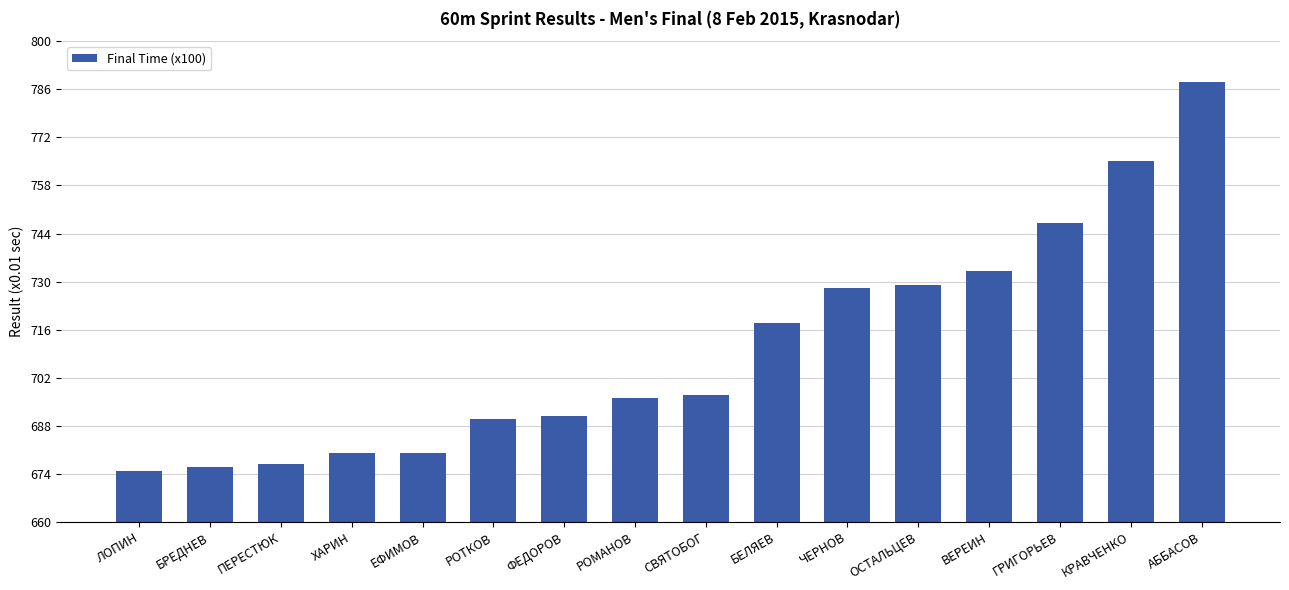

Which label corresponds to the largest value in the chart?

АББАСОВ